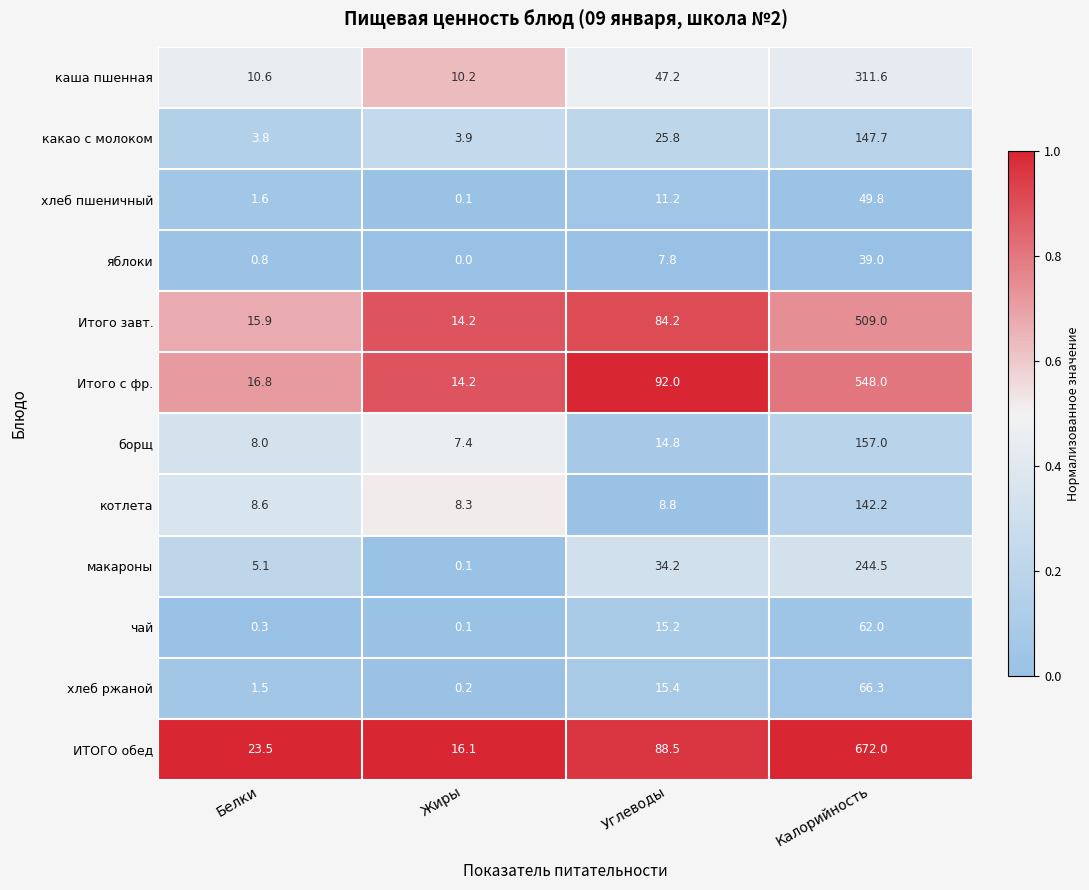

Rank the series by their maximum value, from highest to lowest.

ИТОГО обед, Итого с фр., Итого завт., каша пшенная, макароны, борщ, какао с молоком, котлета, хлеб ржаной, чай, хлеб пшеничный, яблоки